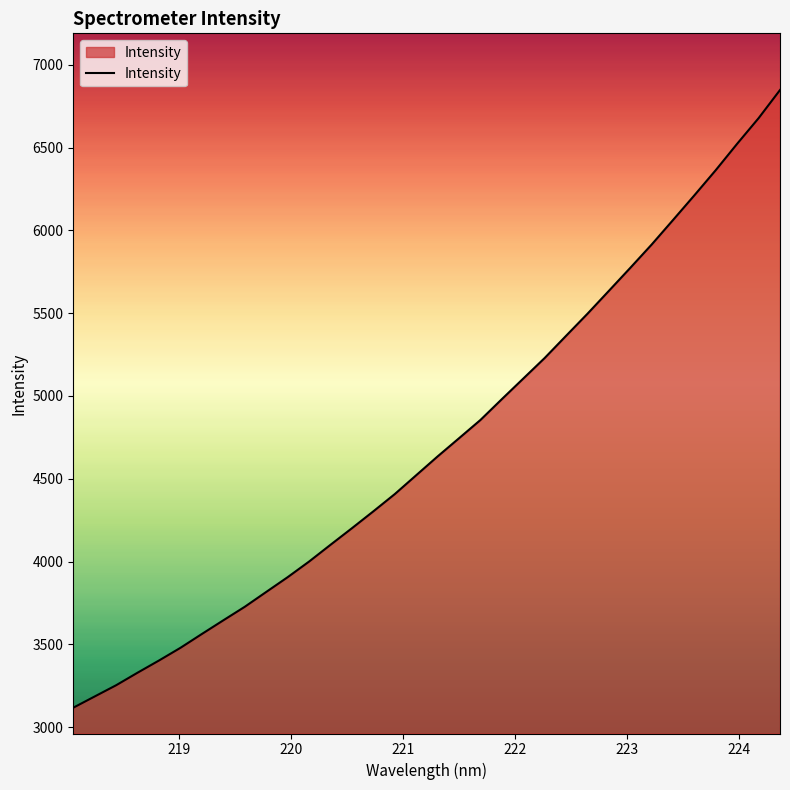

What is the minimum value shown in the chart?

3116.9